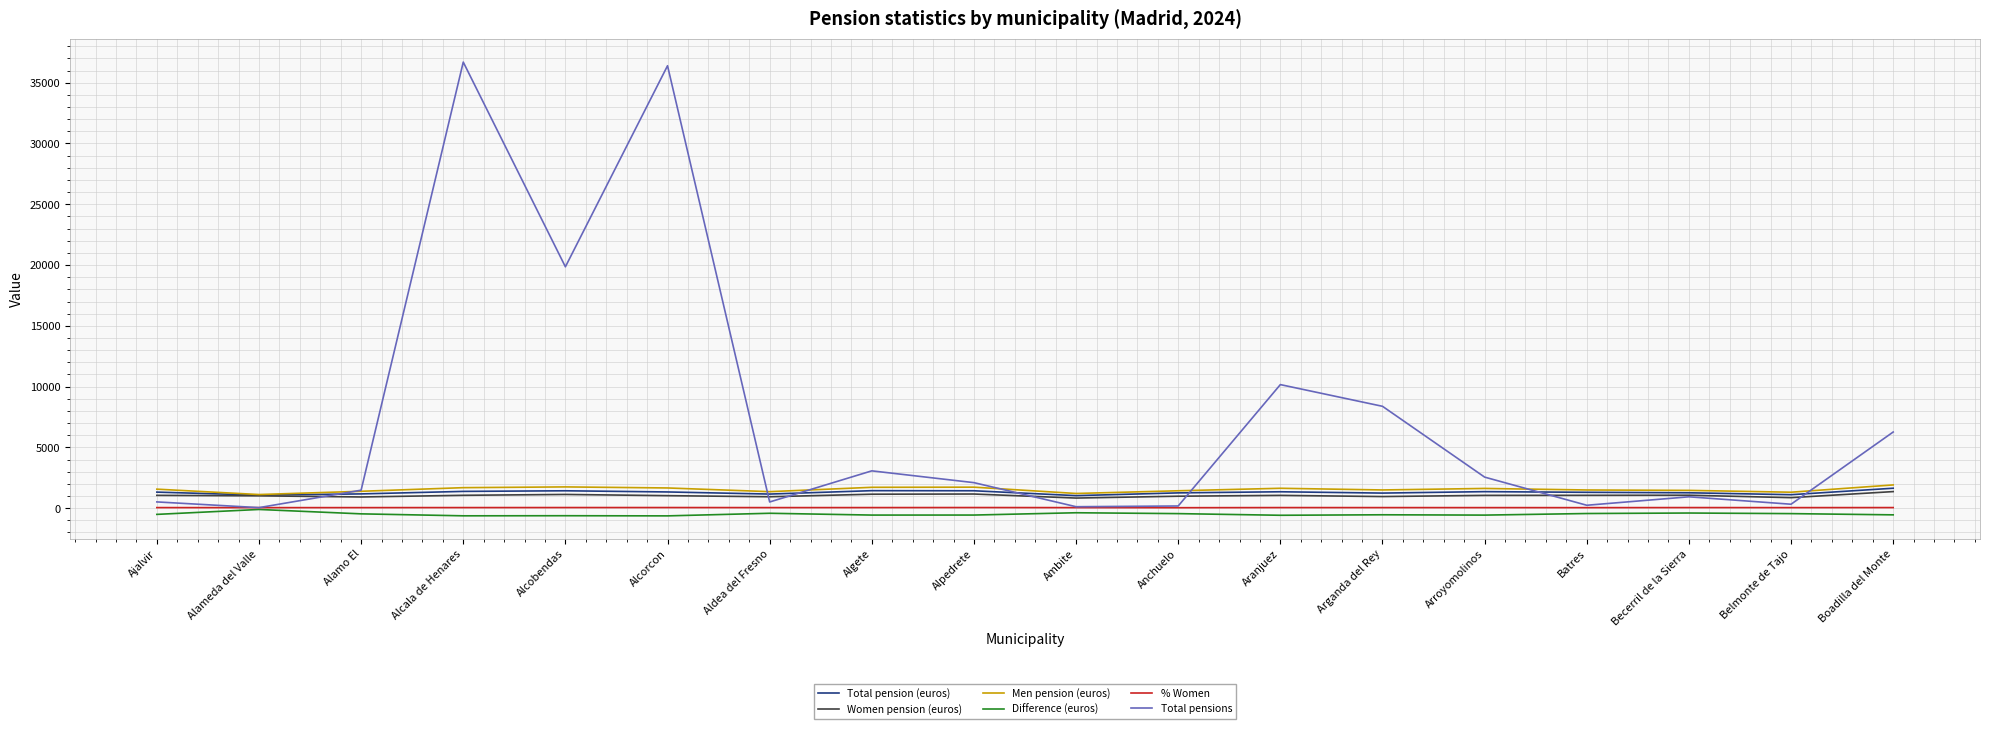

What is the sum of all Men pension (euros) values?

27566.5